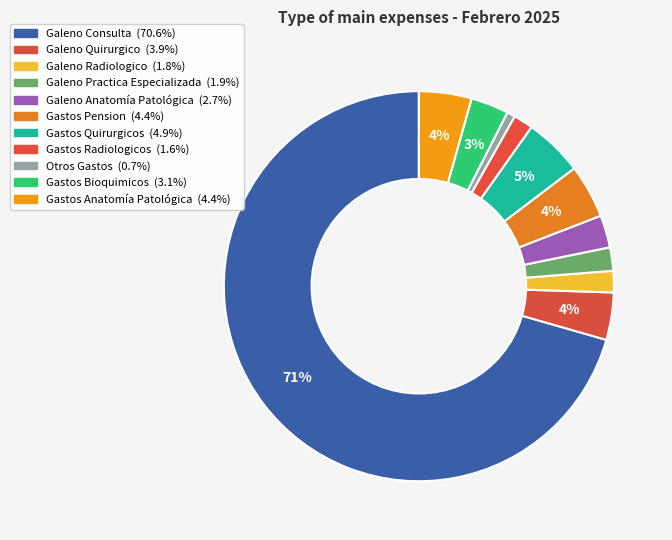

Which category has the biggest portion of the pie?

Galeno Consulta